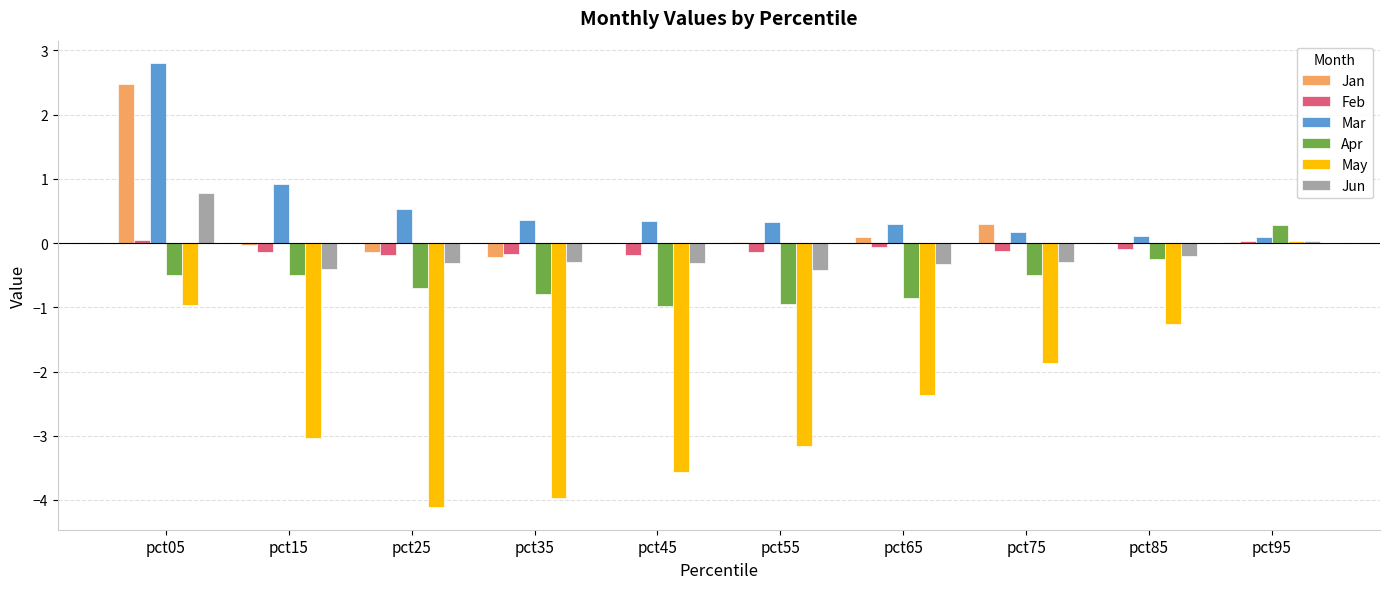

What are all the series names shown in the legend?

Jan, Feb, Mar, Apr, May, Jun